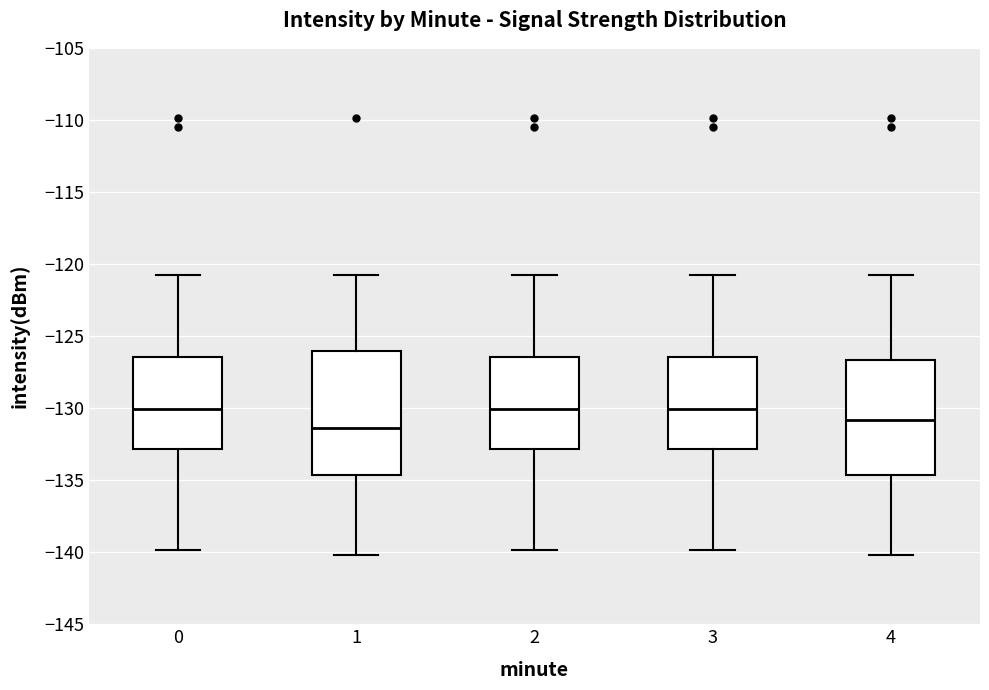

Reading left to right, read every box against the y-axis: the position of its median line, the range the box covers, and the ends of its whiskers. The values are not printed on the chart, so give them approximately, as read against the axis.

0: median -130.0, box -133.0 to -126.5, whiskers -140.0 to -121.0
1: median -131.5, box -134.5 to -126.0, whiskers -140.0 to -121.0
2: median -130.0, box -133.0 to -126.5, whiskers -140.0 to -121.0
3: median -130.0, box -133.0 to -126.5, whiskers -140.0 to -121.0
4: median -131.0, box -134.5 to -126.5, whiskers -140.0 to -121.0